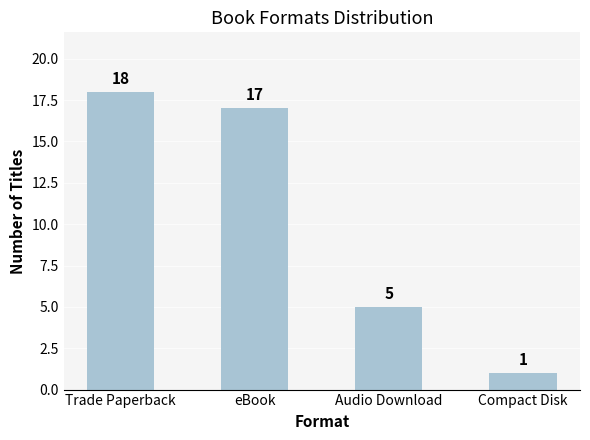

Which has a higher value, Compact Disk or Trade Paperback?

Trade Paperback